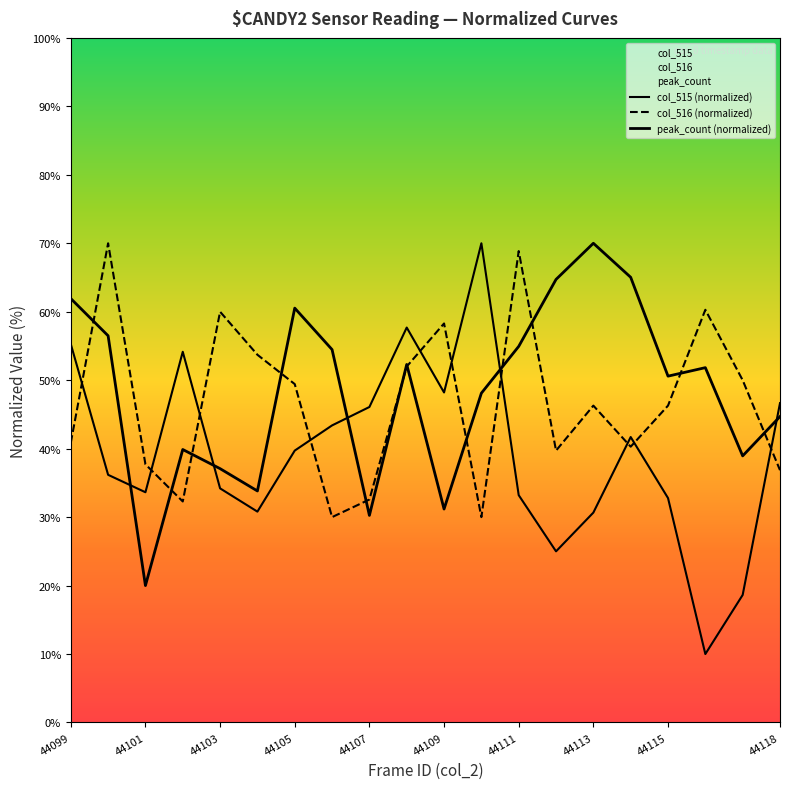

What is the minimum value shown in the chart?

10.0